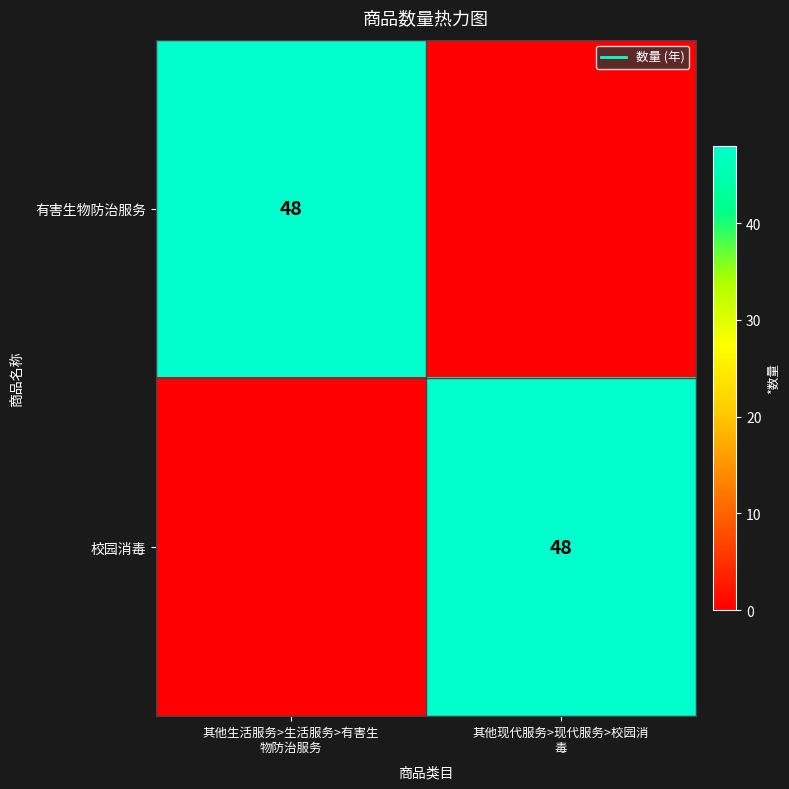

What is the total value across all series at 其他现代服务>现代服务>校园消
毒?

48